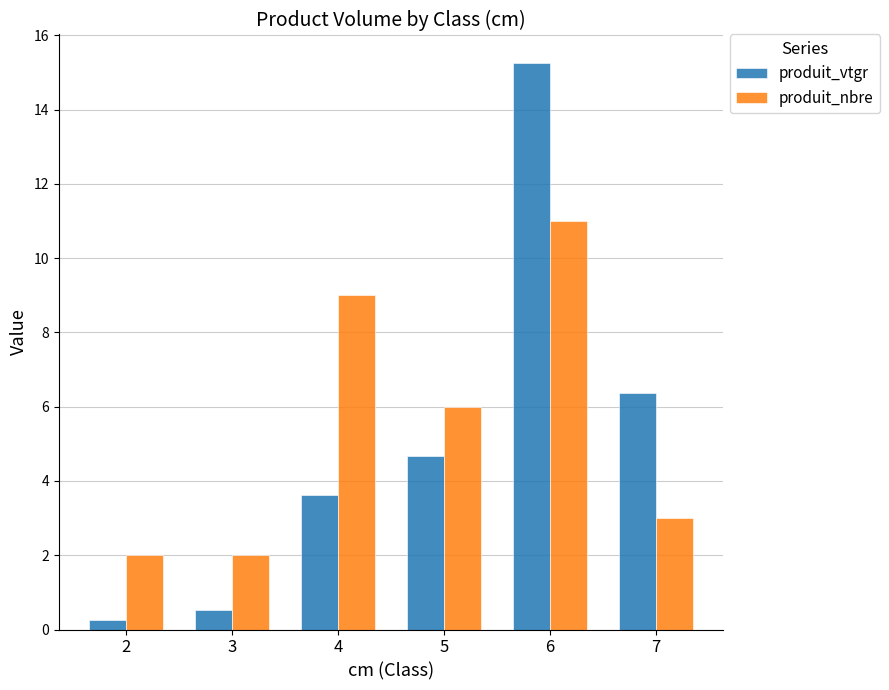

The value of produit_vtgr at 3 is 0.5. True or false?

True